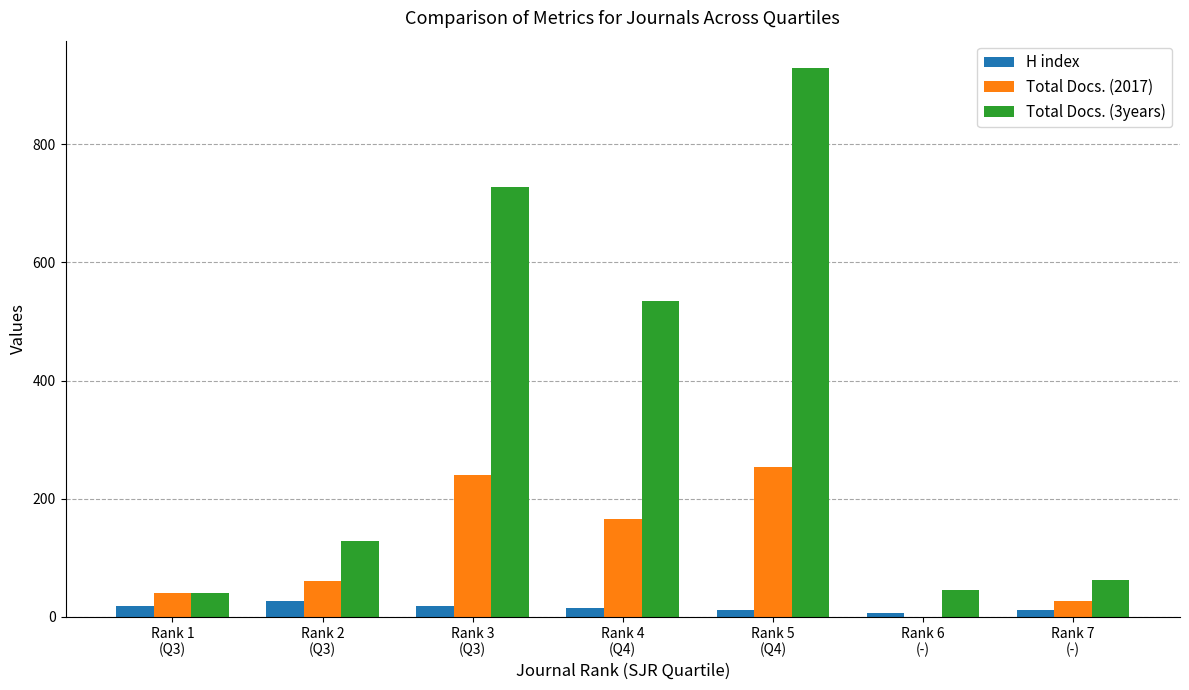

At which category does the chart reach its peak across all series?

Rank 5
(Q4)